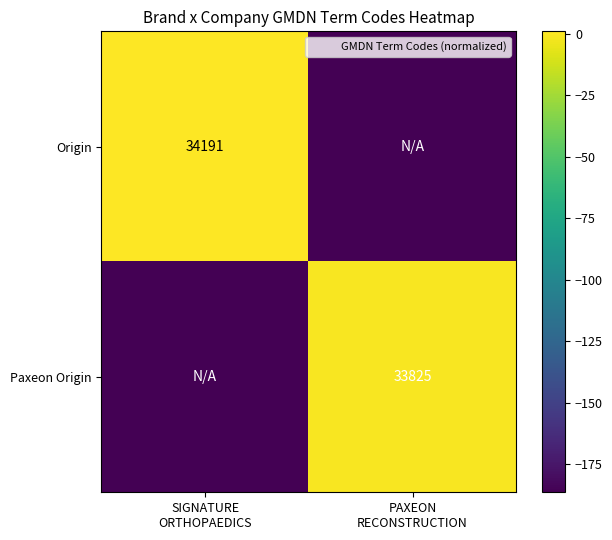

What is the difference between the Paxeon Origin values at PAXEON RECONSTRUCTION and SIGNATURE ORTHOPAEDICS?

185.3